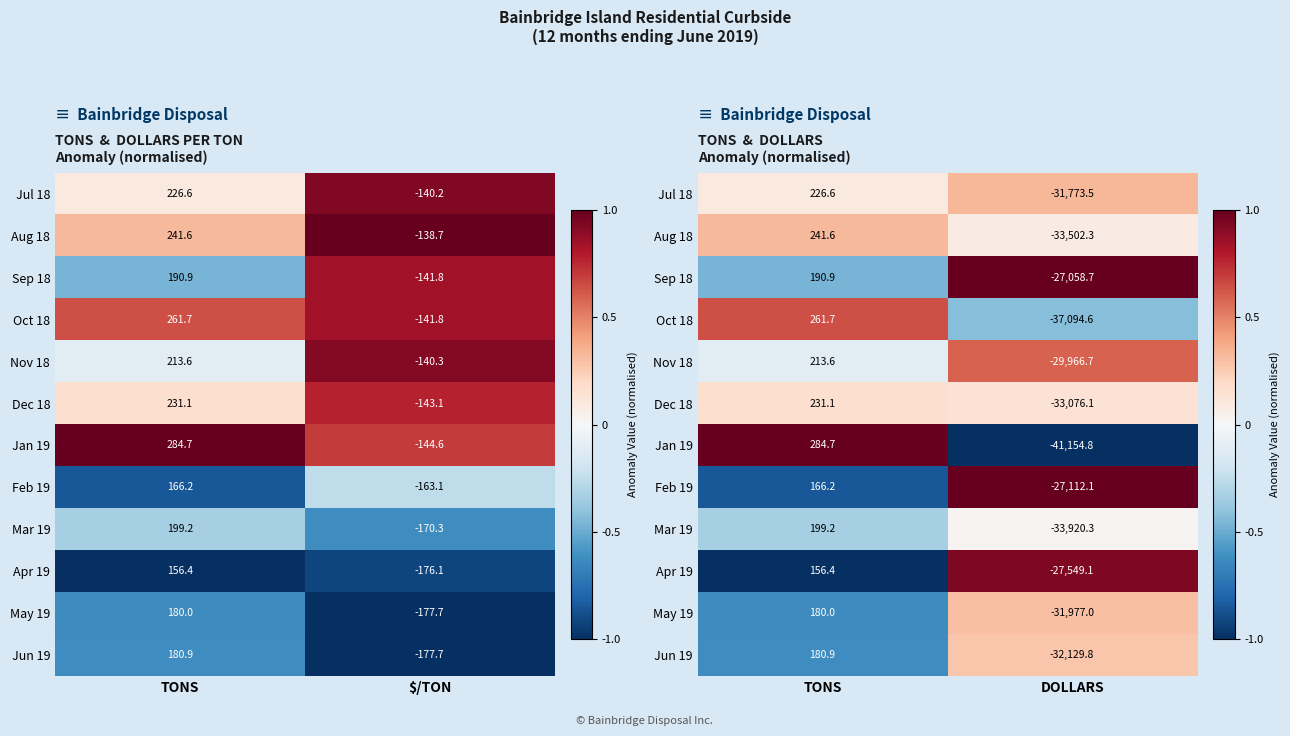

At DOLLARS, list the series in order from largest to smallest.

Sep 18, Feb 19, Apr 19, Nov 18, Jul 18, May 19, Jun 19, Dec 18, Aug 18, Mar 19, Oct 18, Jan 19